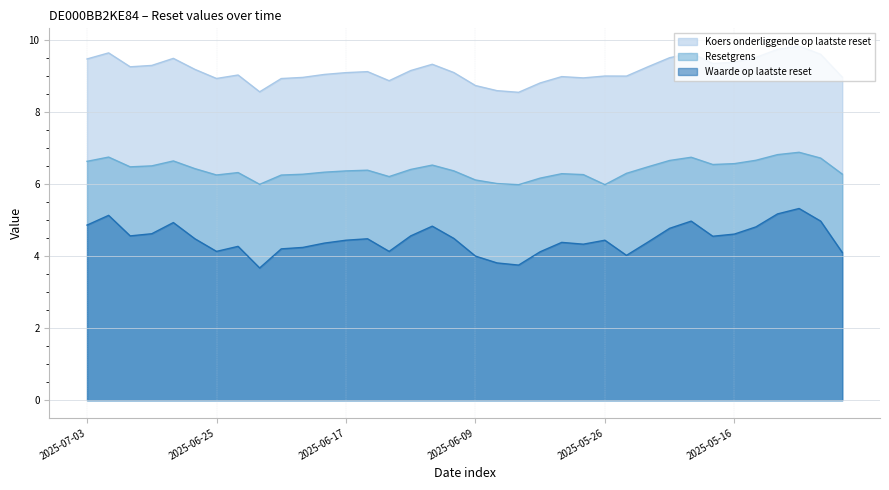

Reading left to right, list all the values displayed in this chart.

Koers onderliggende op laatste reset: 9.5	9.6	9.3	9.3	9.5	9.2	8.9	9.0	8.6	8.9	9.0	9.0	9.1	9.1	8.9	9.1	9.3	9.1	8.7	8.6	8.5	8.8	9.0	8.9	9.0	9.0	9.3	9.5	9.6	9.3	9.4	9.5	9.7	9.8	9.6	9.0
Resetgrens: 6.6	6.7	6.5	6.5	6.6	6.4	6.2	6.3	6.0	6.2	6.3	6.3	6.4	6.4	6.2	6.4	6.5	6.4	6.1	6.0	6.0	6.2	6.3	6.3	6.0	6.3	6.5	6.7	6.7	6.5	6.6	6.7	6.8	6.9	6.7	6.3
Waarde op laatste reset: 4.9	5.1	4.6	4.6	4.9	4.5	4.1	4.3	3.7	4.2	4.2	4.4	4.4	4.5	4.1	4.6	4.8	4.5	4.0	3.8	3.8	4.1	4.4	4.3	4.4	4.0	4.4	4.8	5.0	4.5	4.6	4.8	5.2	5.3	5.0	4.1